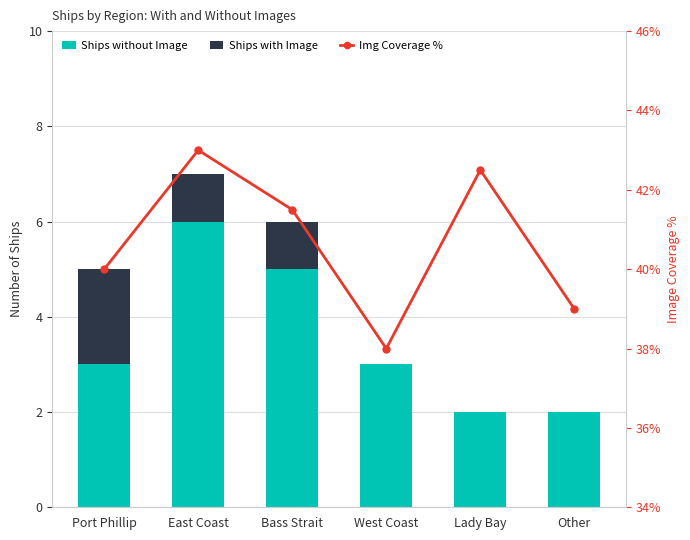

At which category does the chart reach its peak across all series?

East Coast